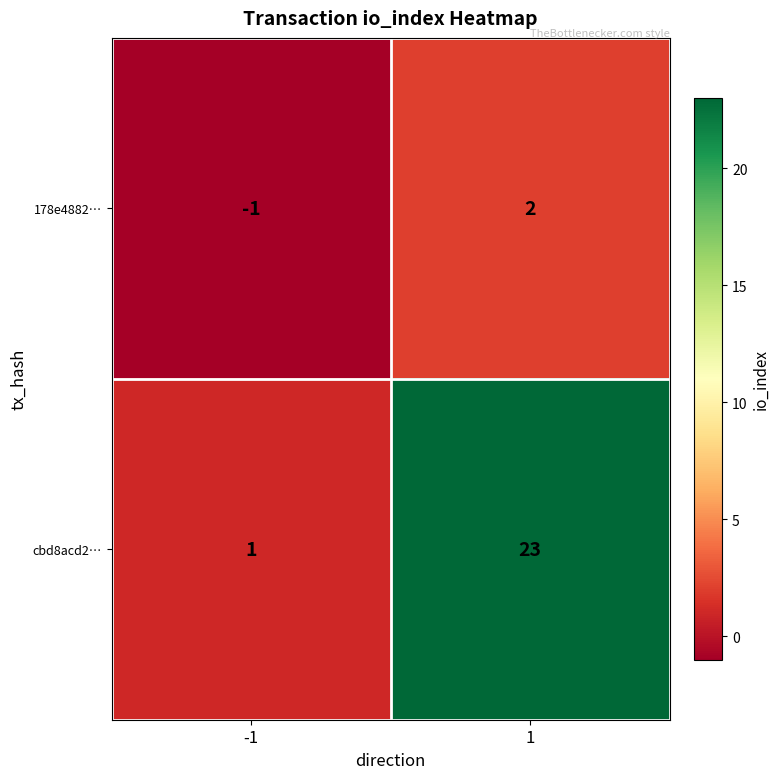

List the series in order of their overall mean, lowest first.

178e4882…, cbd8acd2…